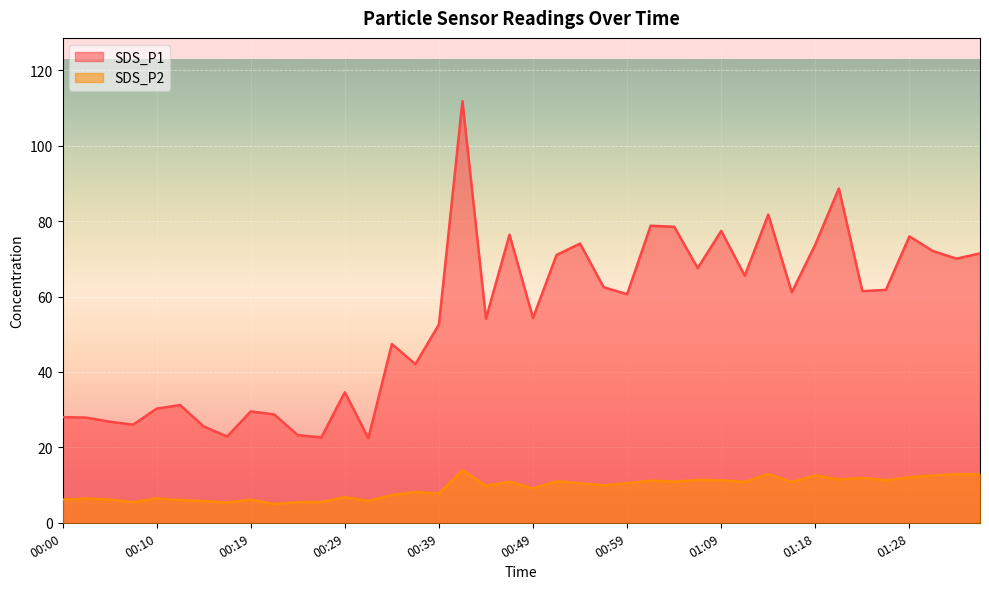

Rank the series at 00:32 from highest to lowest value.

SDS_P1, SDS_P2